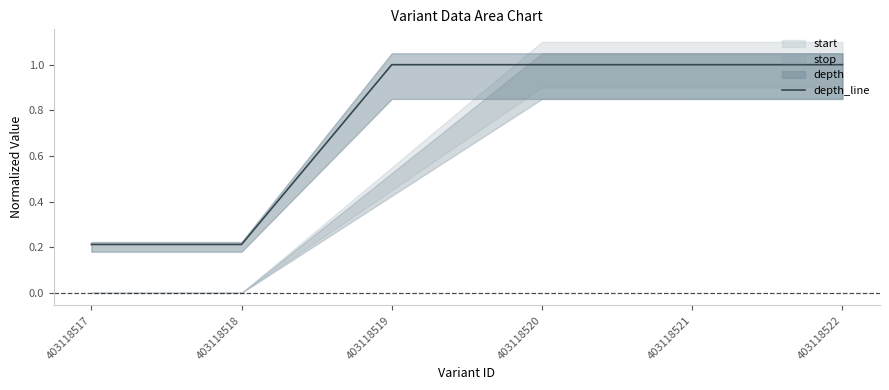

Reading left to right, transcribe all the data shown in this chart.

0.2	0.2	1.0	1.0	1.0	1.0